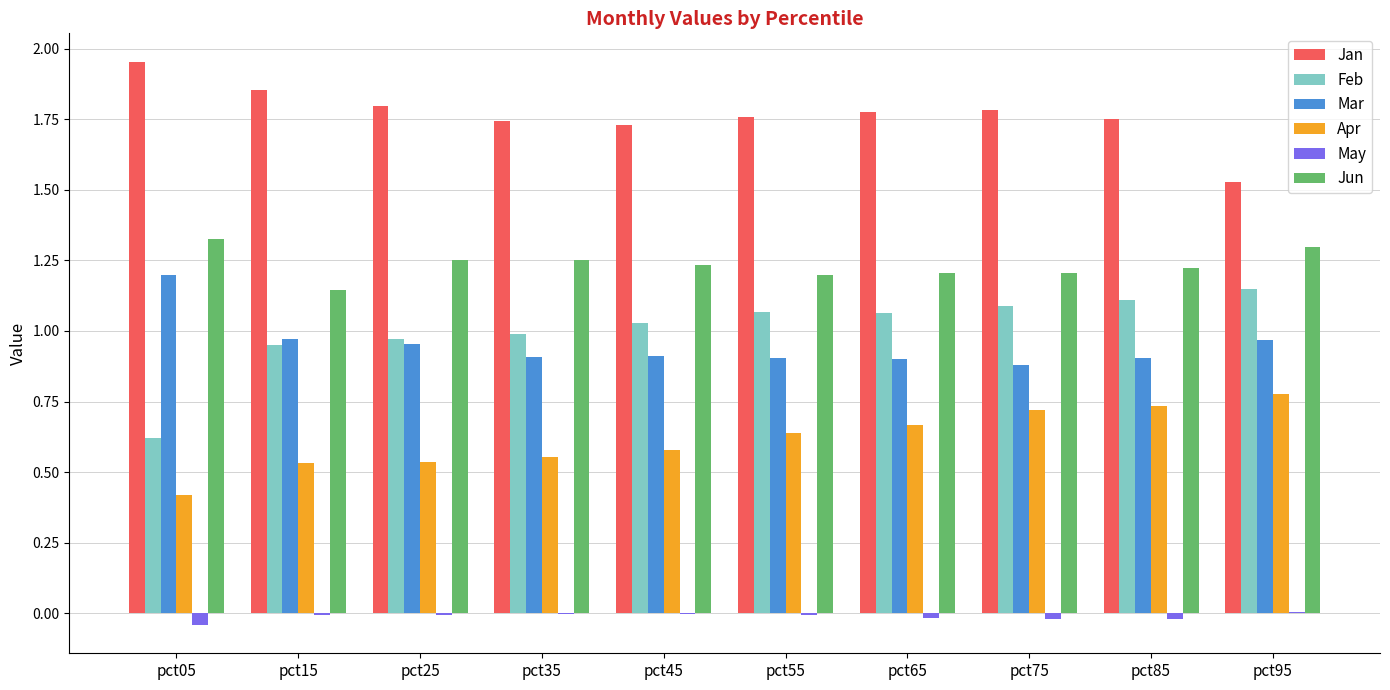

Is the value of Jun at pct35 greater than the value of May at pct75?

Yes